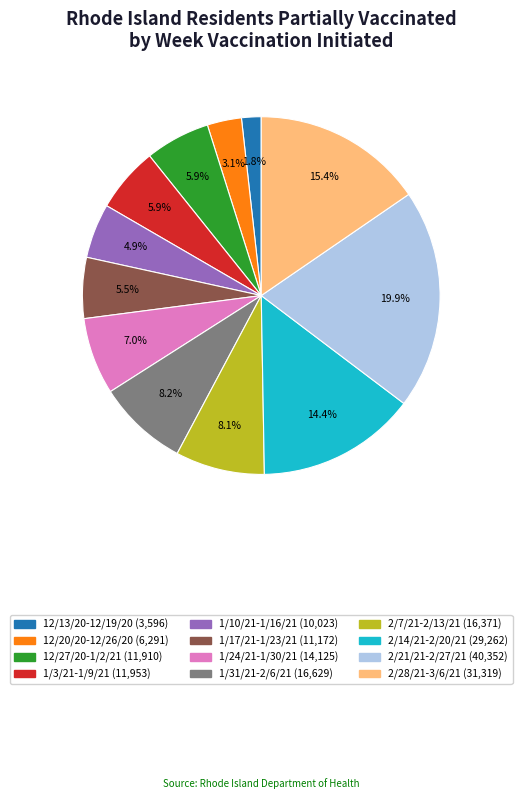

Which category has the smallest portion of the pie?

12/13/20-12/19/20